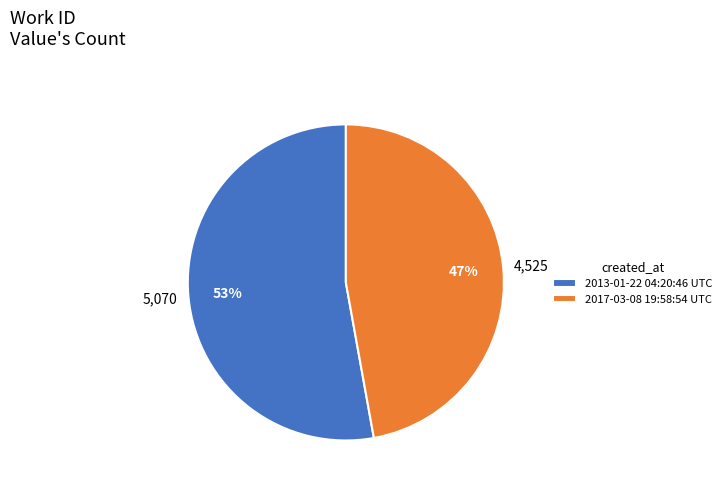

Between 2017-03-08 19:58:54 UTC and 2013-01-22 04:20:46 UTC, which is larger?

2013-01-22 04:20:46 UTC